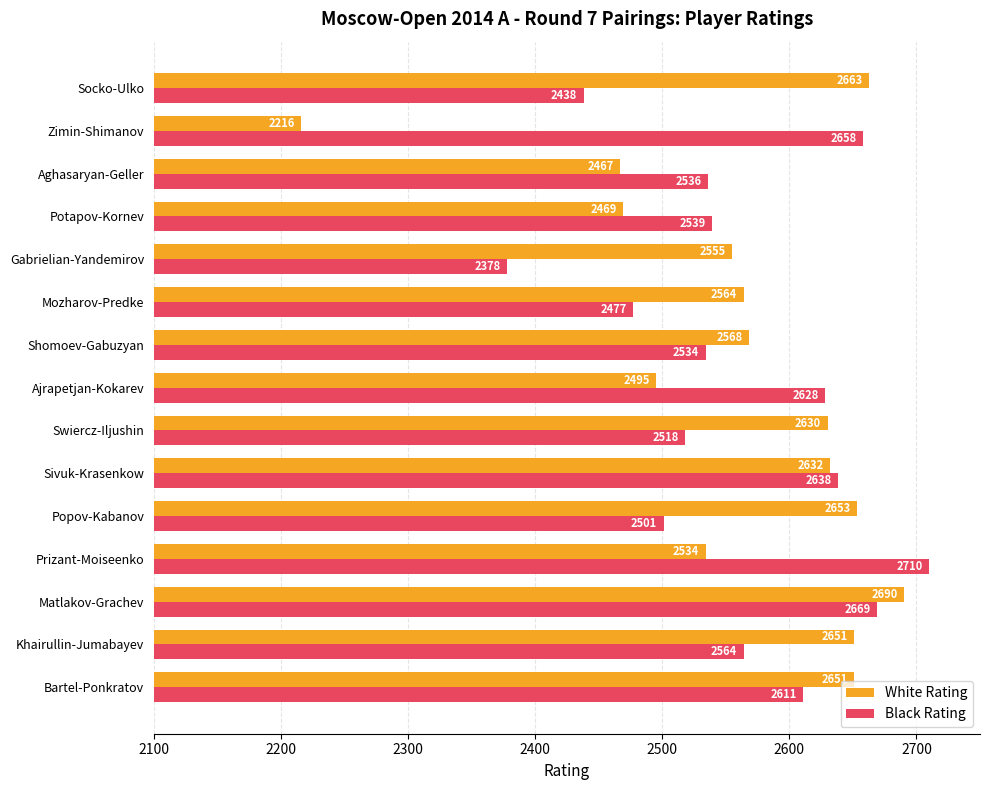

What is the sum of all Black Rating values?

38399